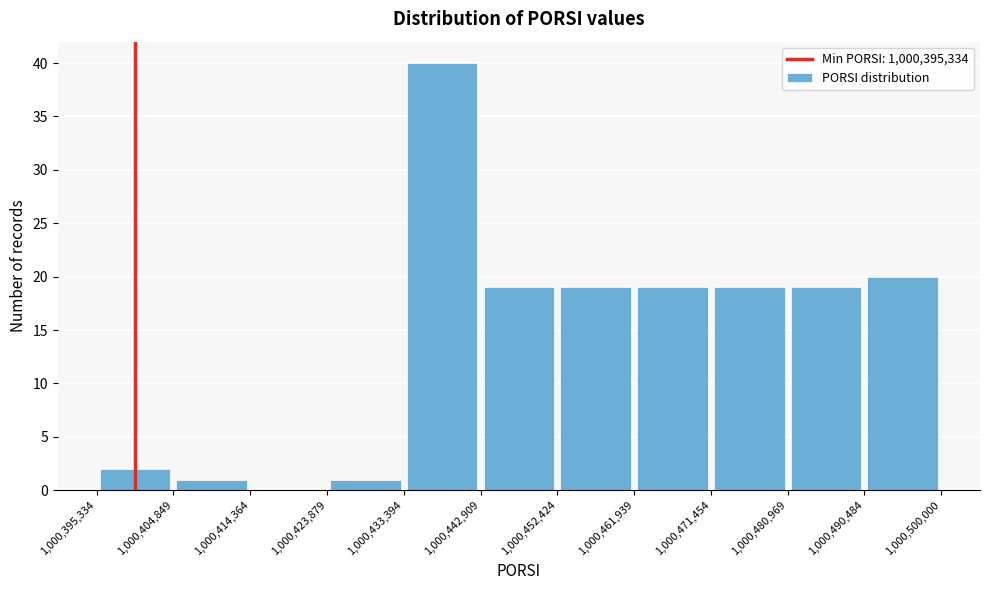

Reading left to right, list every bar in this chart as the range it spans on the x-axis followed by its height. The values are not printed on the chart, so give them approximately, as read against the axis.

1,000,395,334 to 1,000,404,849: 2
1,000,404,849 to 1,000,414,364: 1
1,000,414,364 to 1,000,423,879: 0
1,000,423,879 to 1,000,433,394: 1
1,000,433,394 to 1,000,442,909: 40
1,000,442,909 to 1,000,452,424: 19
1,000,452,424 to 1,000,461,939: 19
1,000,461,939 to 1,000,471,454: 19
1,000,471,454 to 1,000,480,969: 19
1,000,480,969 to 1,000,490,484: 19
1,000,490,484 to 1,000,500,000: 20